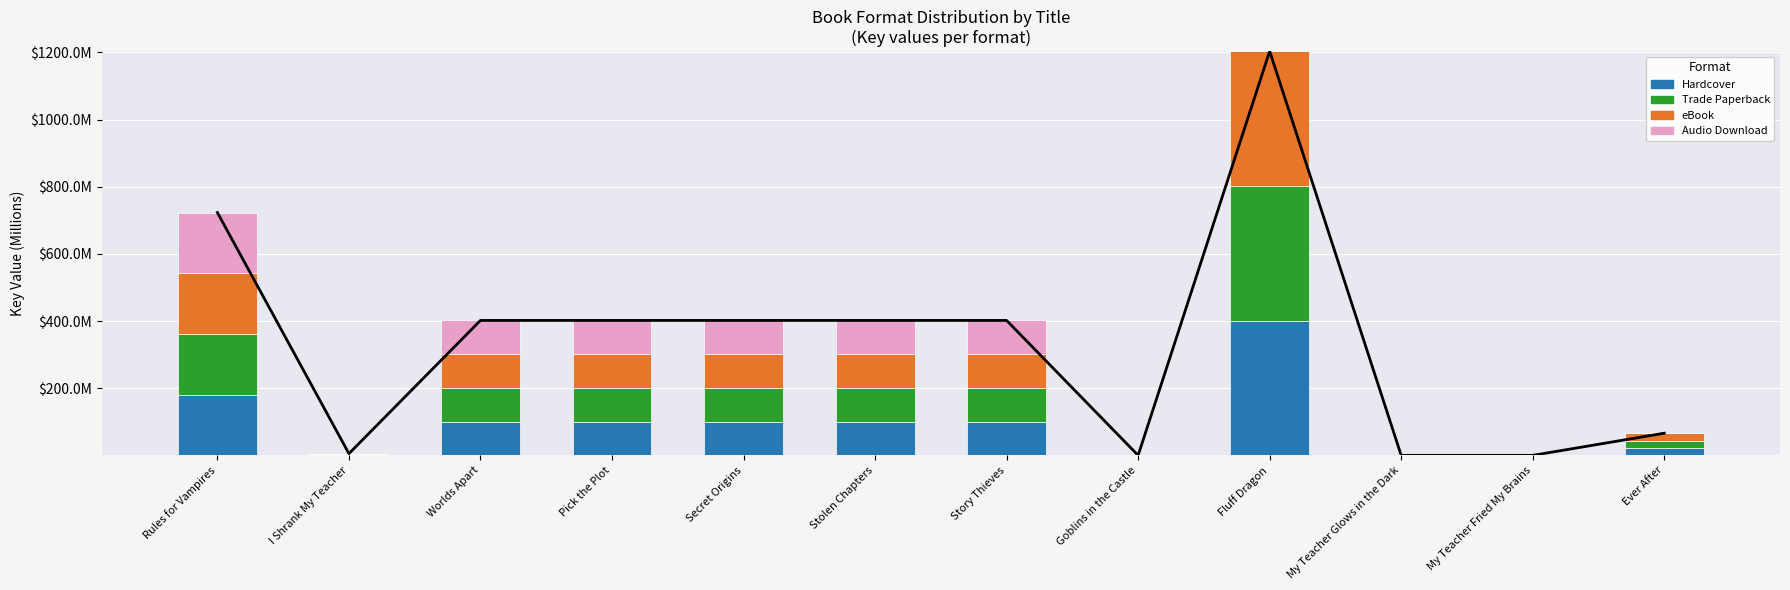

True or false: Hardcover has a value of 32.1 at Worlds Apart.

False